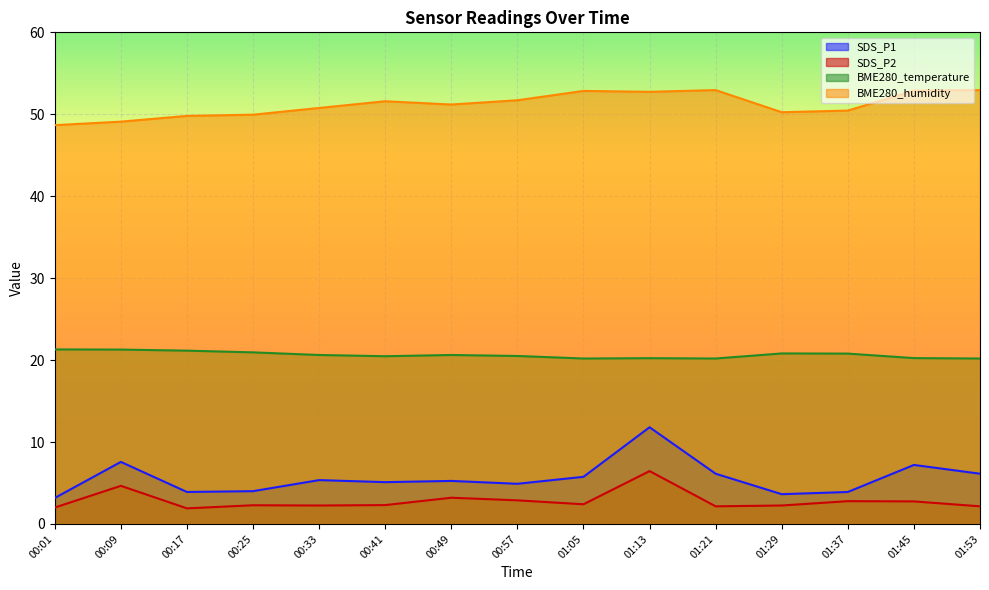

Rank the series at 01:45 from highest to lowest value.

BME280_humidity, BME280_temperature, SDS_P1, SDS_P2